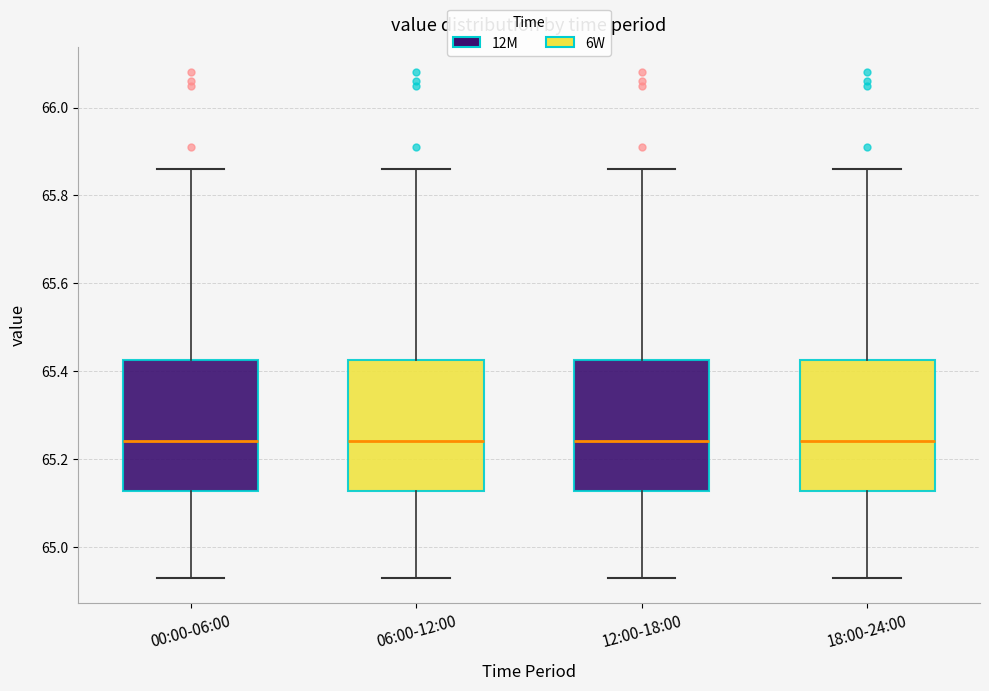

Where does the upper whisker of the box for 00:00-06:00 end on the y-axis? The values are not printed on the chart, so give them approximately, as read against the axis.

65.86